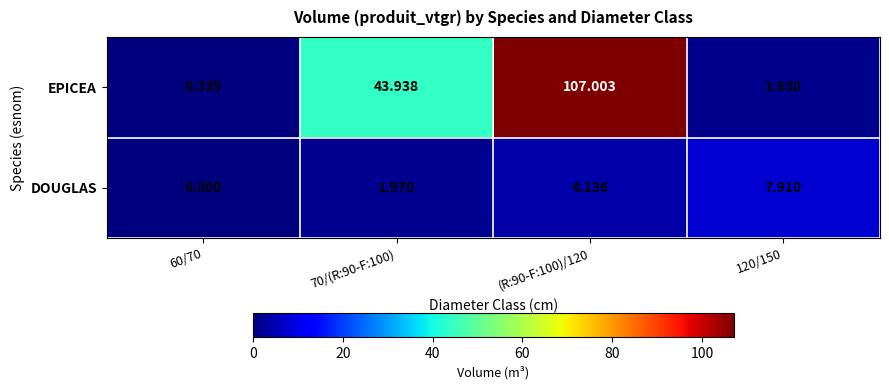

Which series has the largest range (max minus min)?

EPICEA